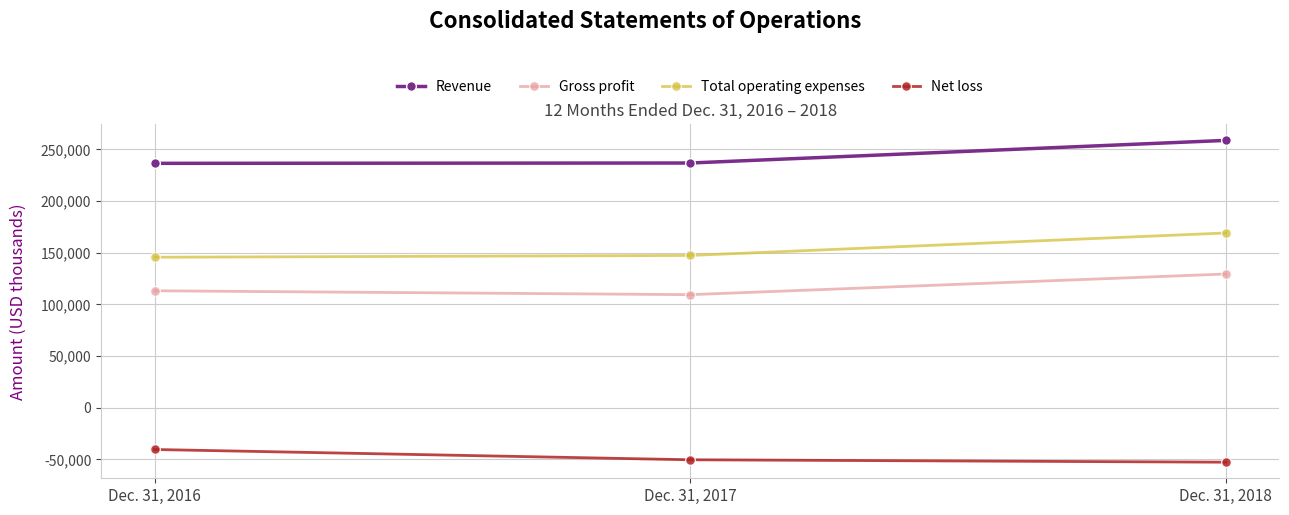

Which series has the largest total across all categories?

Revenue